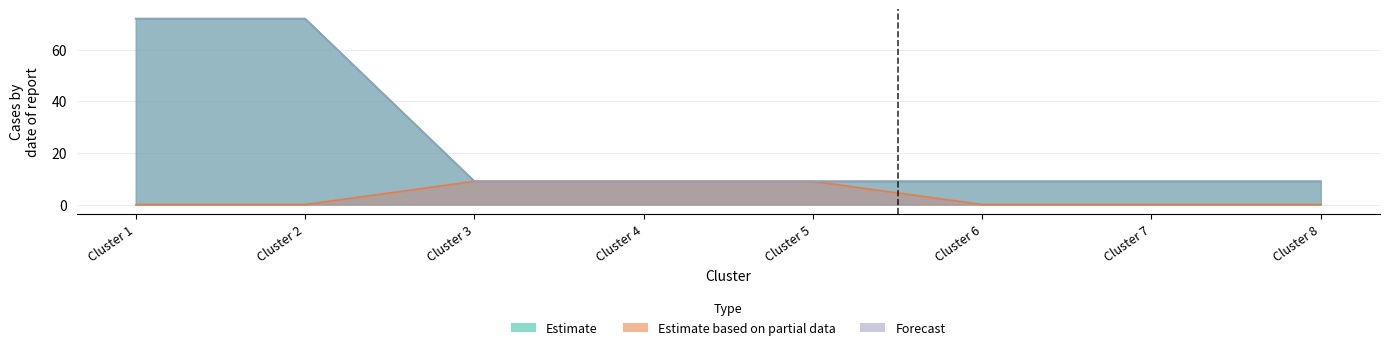

At which category does the chart reach its peak across all series?

Cluster 1